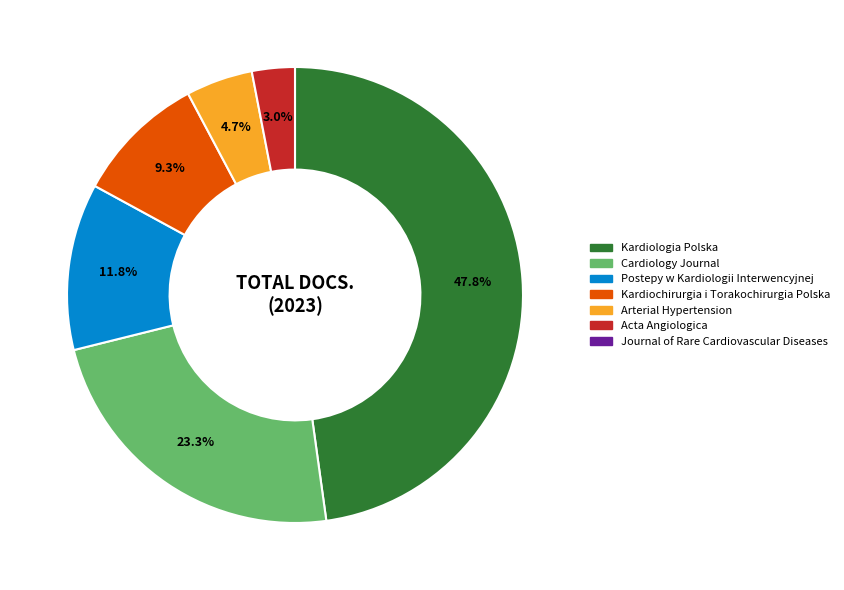

Is there any slice that represents more than half of the pie?

No